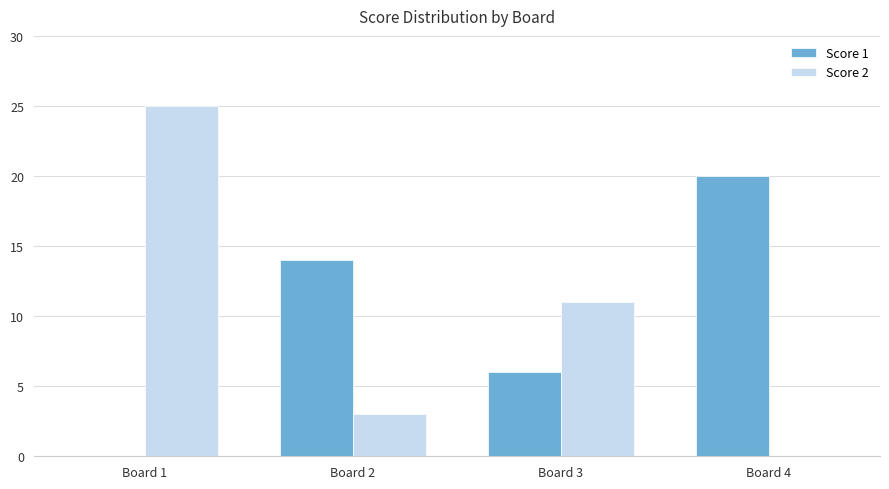

At which category is the sum across all series the highest?

Board 1